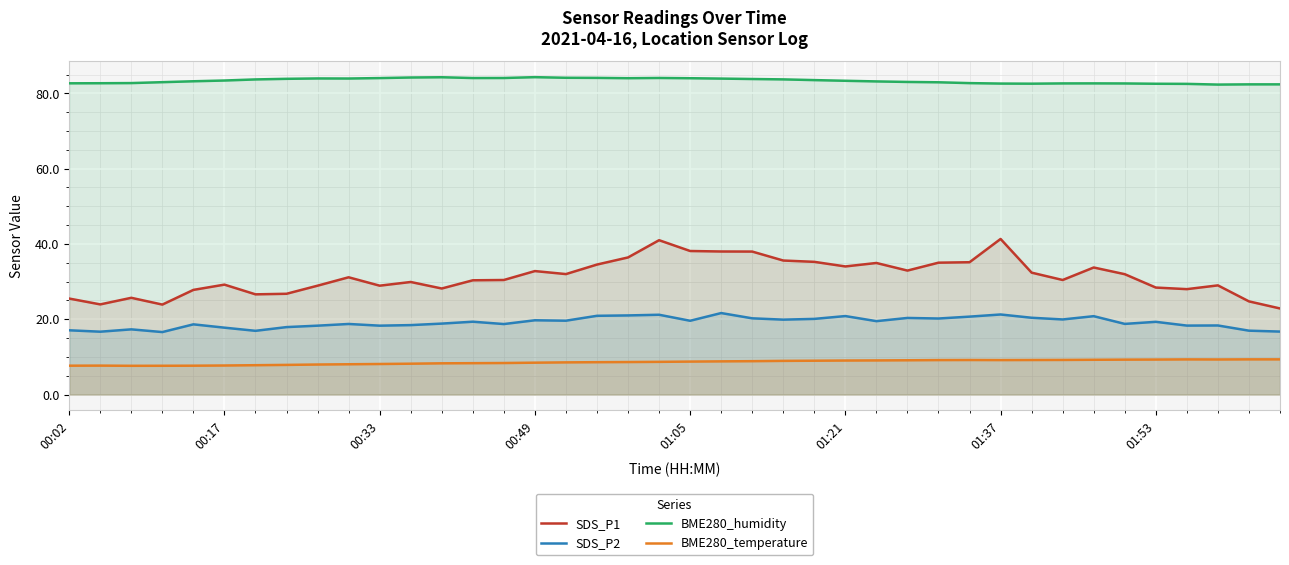

What is the sum of all SDS_P1 values?

1254.0